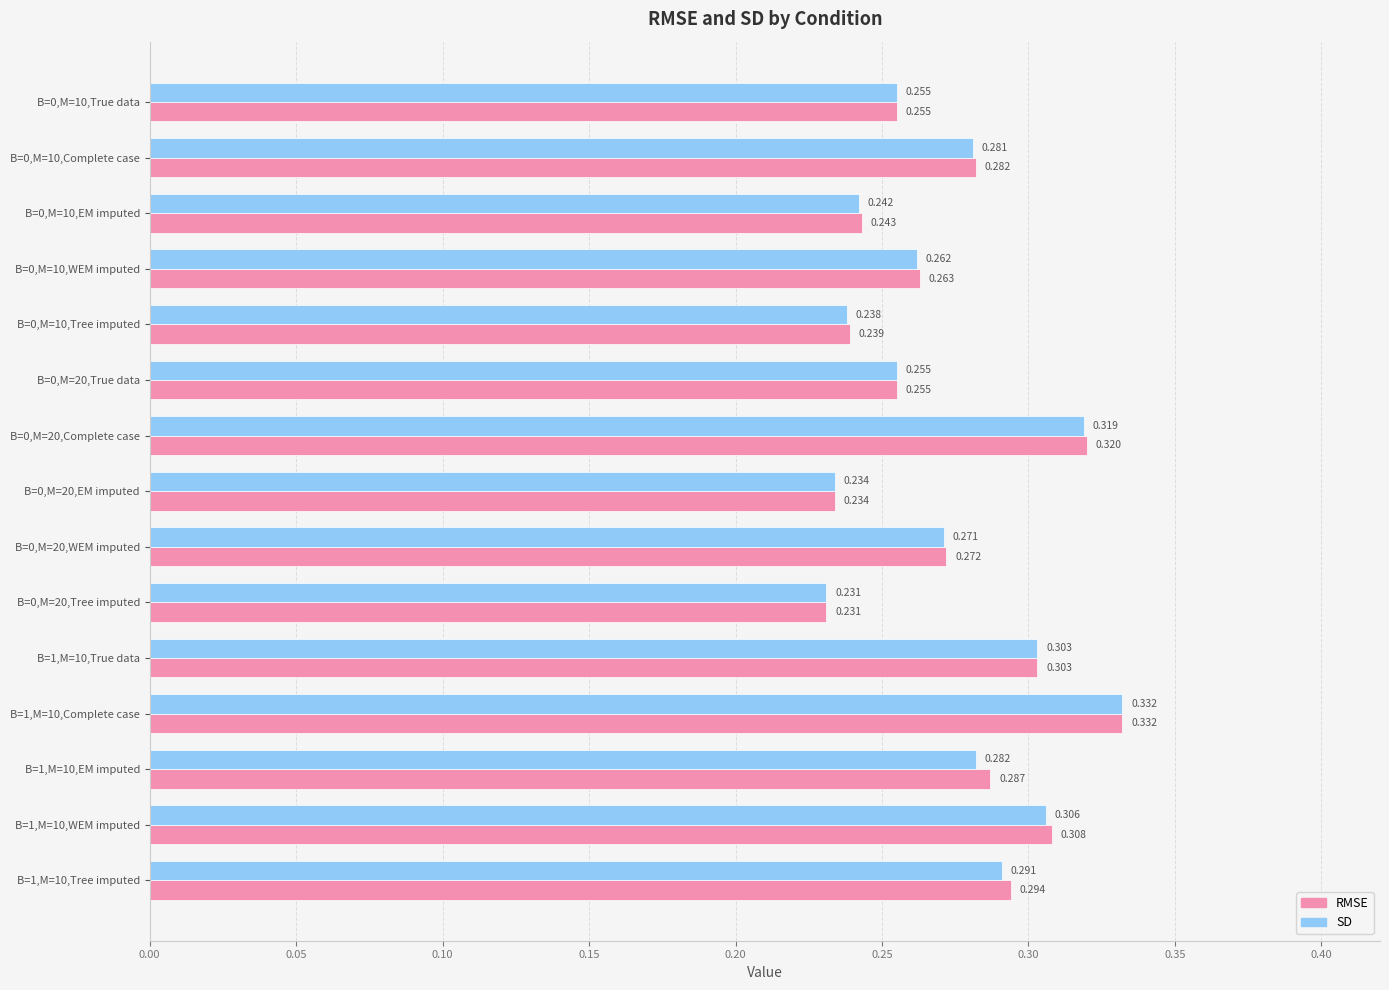

At which label does SD reach its minimum?

B=0,M=20,Tree imputed